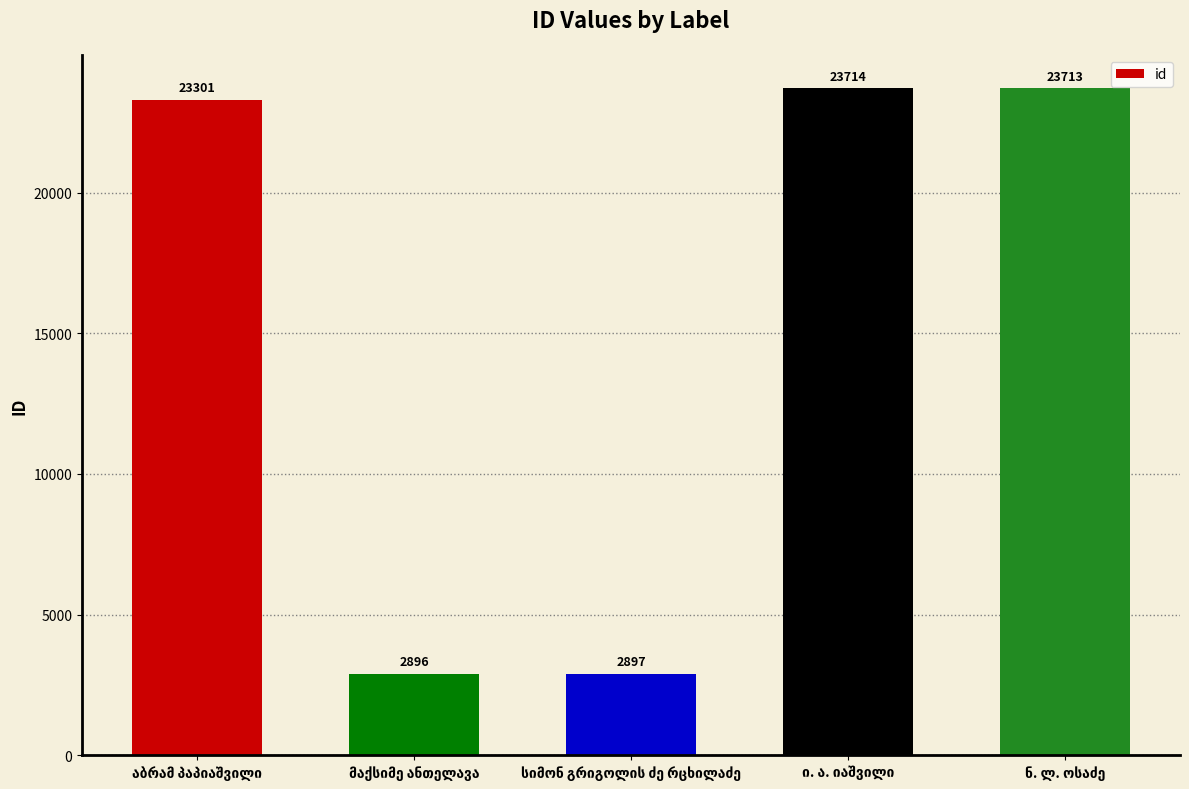

What is the average value?

15304